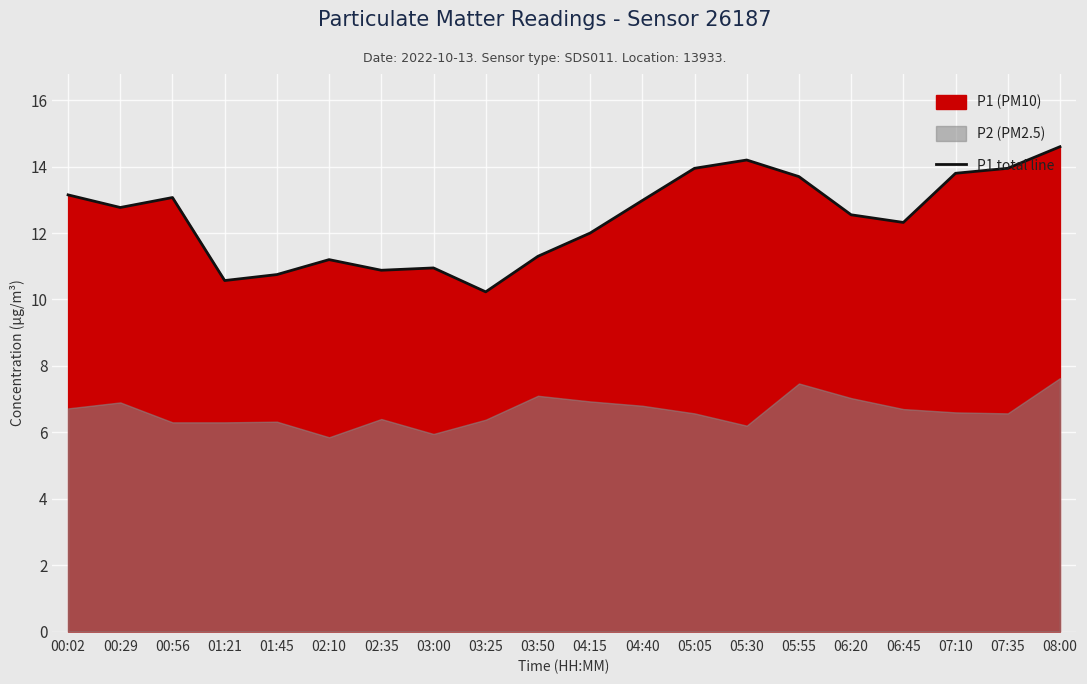

What is the average value?

12.4